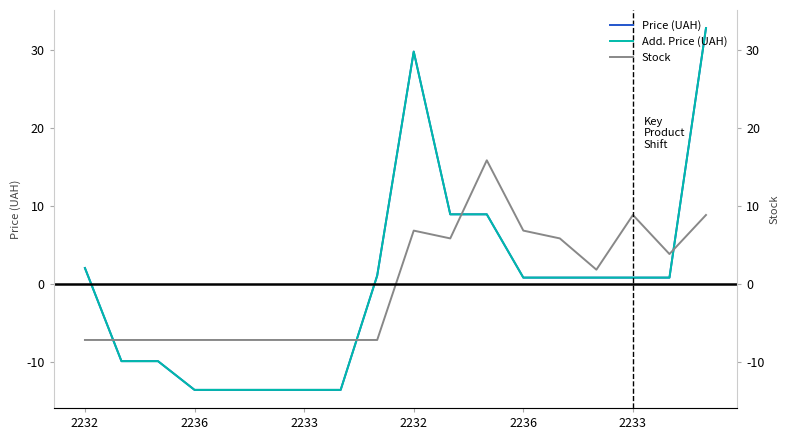

True or false: Add. Price (UAH) and Stock intersect in this chart.

True